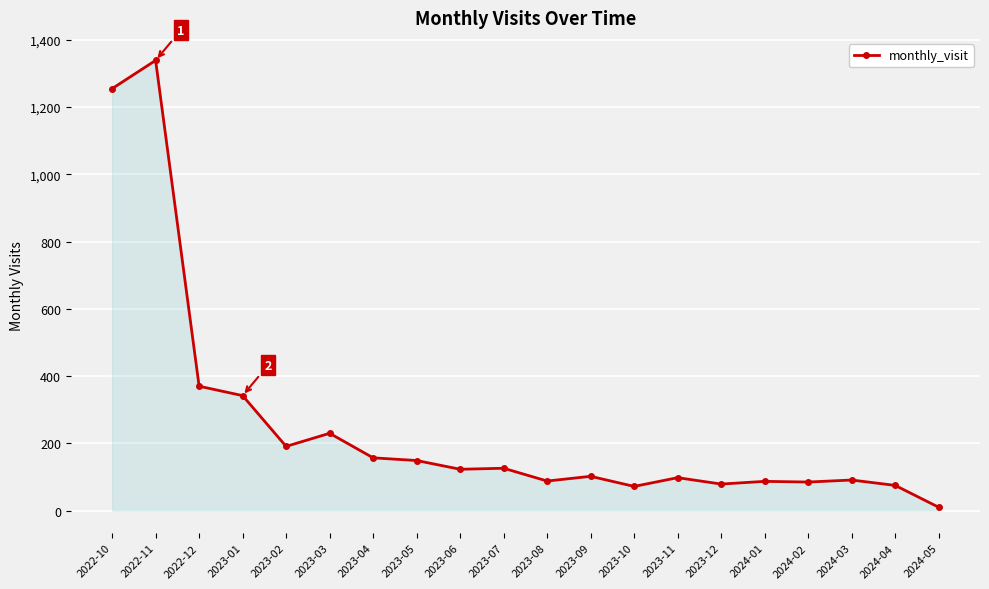

The chart shows a value of 21 at 2023-09. True or false?

False